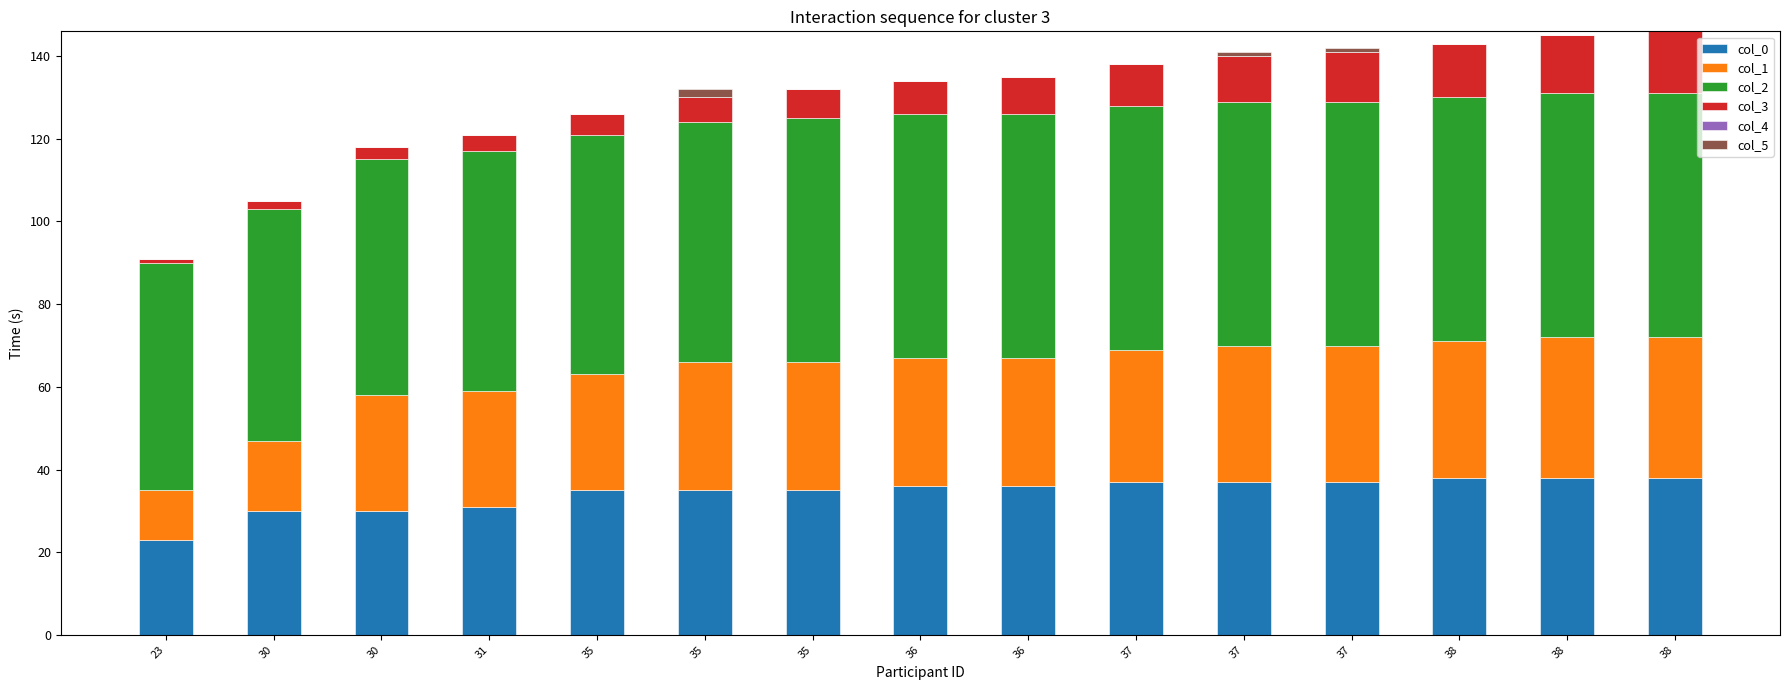

List the labels in order of col_2 value, largest first.

35, 36, 36, 37, 37, 37, 38, 38, 38, 31, 35, 35, 30, 30, 23